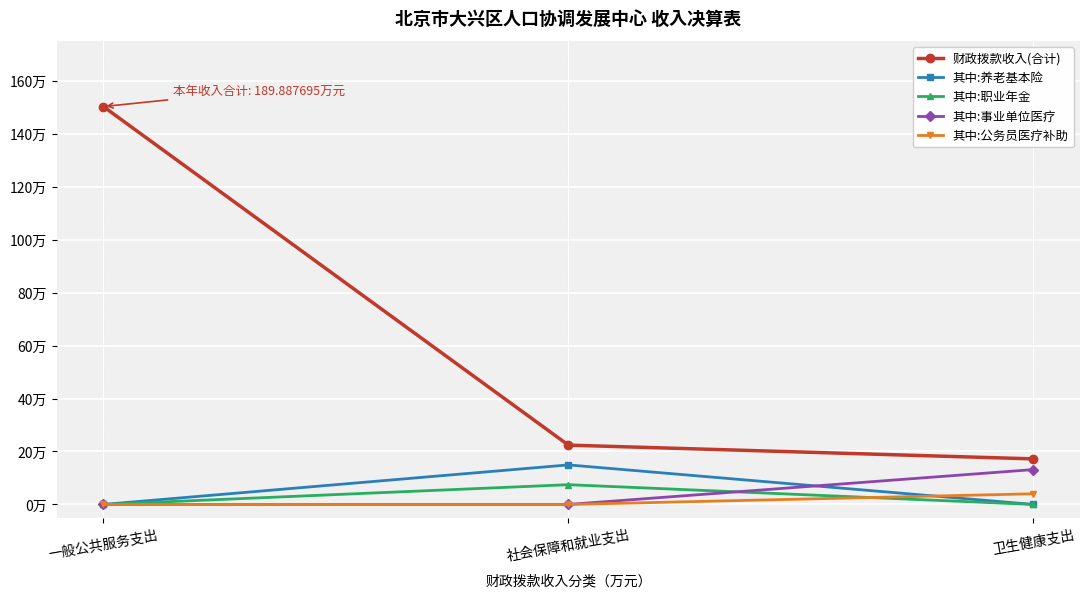

What is the sum of all 其中:事业单位医疗 values?

13.2